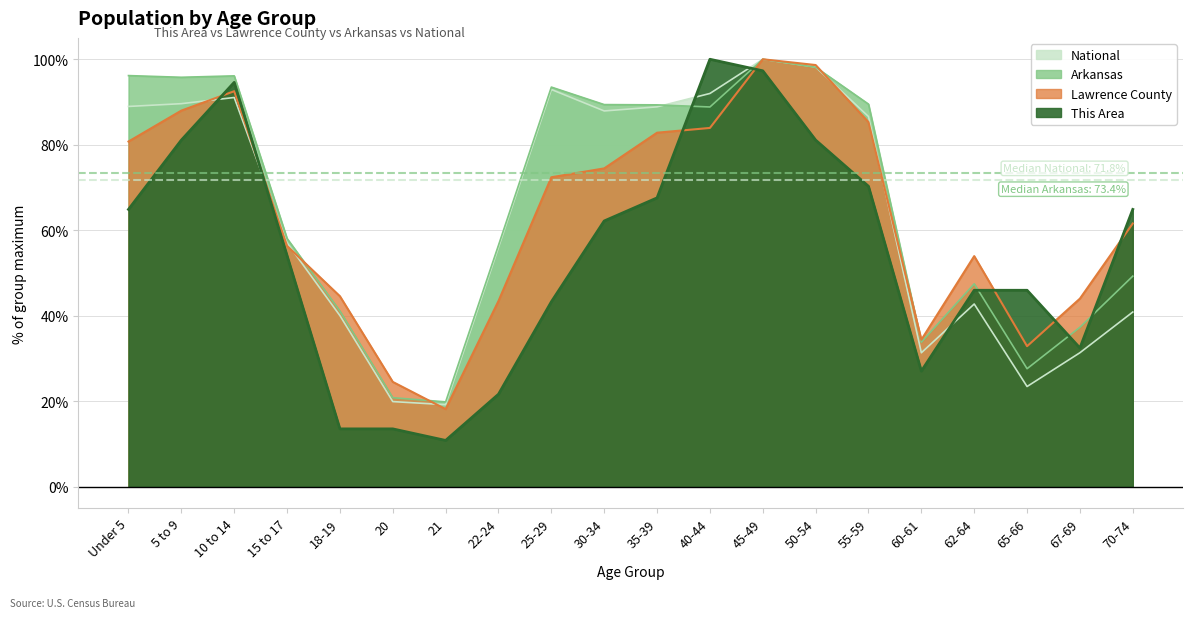

Reading right to left, what are all the values shown in this chart?

This Area: 64.9	32.4	45.9	45.9	27.0	70.3	81.1	97.3	100.0	67.6	62.2	43.2	21.6	10.8	13.5	13.5	54.1	94.6	81.1	64.9
Lawrence County: 61.6	44.0	32.9	53.9	34.4	85.3	98.6	100.0	83.9	82.8	74.5	72.4	43.4	18.1	24.5	44.6	56.3	92.5	88.0	80.7
Arkansas: 49.3	37.3	27.6	47.5	33.8	89.5	98.1	100.0	88.8	89.3	89.4	93.5	56.5	19.8	20.8	41.1	58.1	96.1	95.8	96.2
National: 40.9	31.3	23.4	42.7	31.3	86.6	98.2	100.0	92.0	88.9	87.9	92.9	56.0	19.2	19.9	40.0	57.0	91.1	89.6	89.0